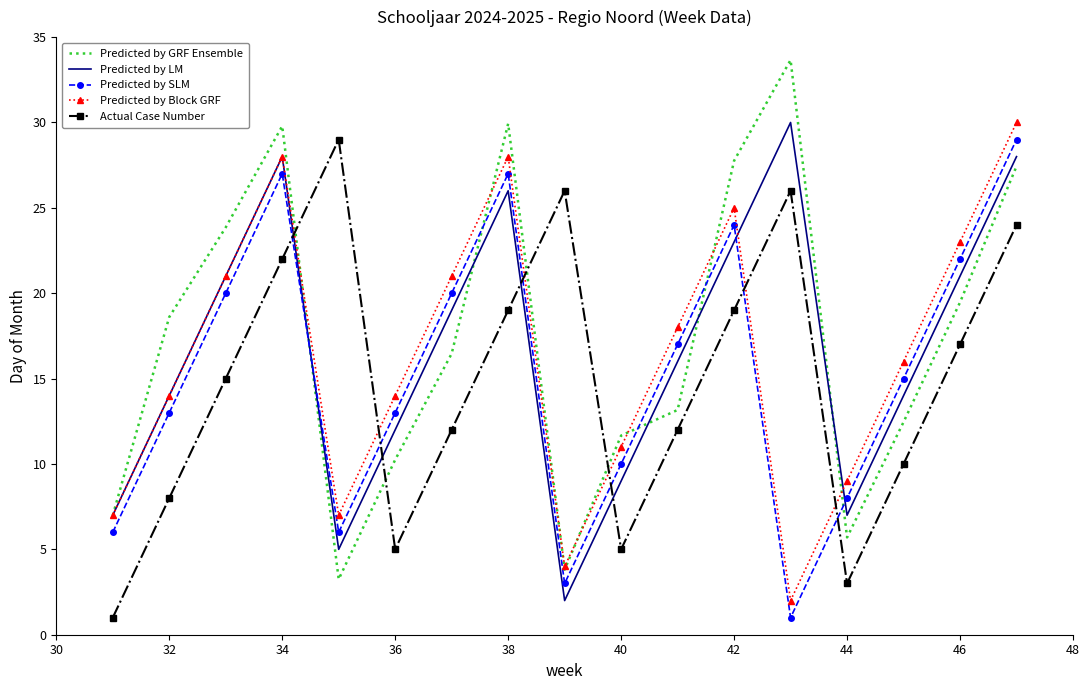

Which series has the largest range (max minus min)?

Predicted by GRF Ensemble